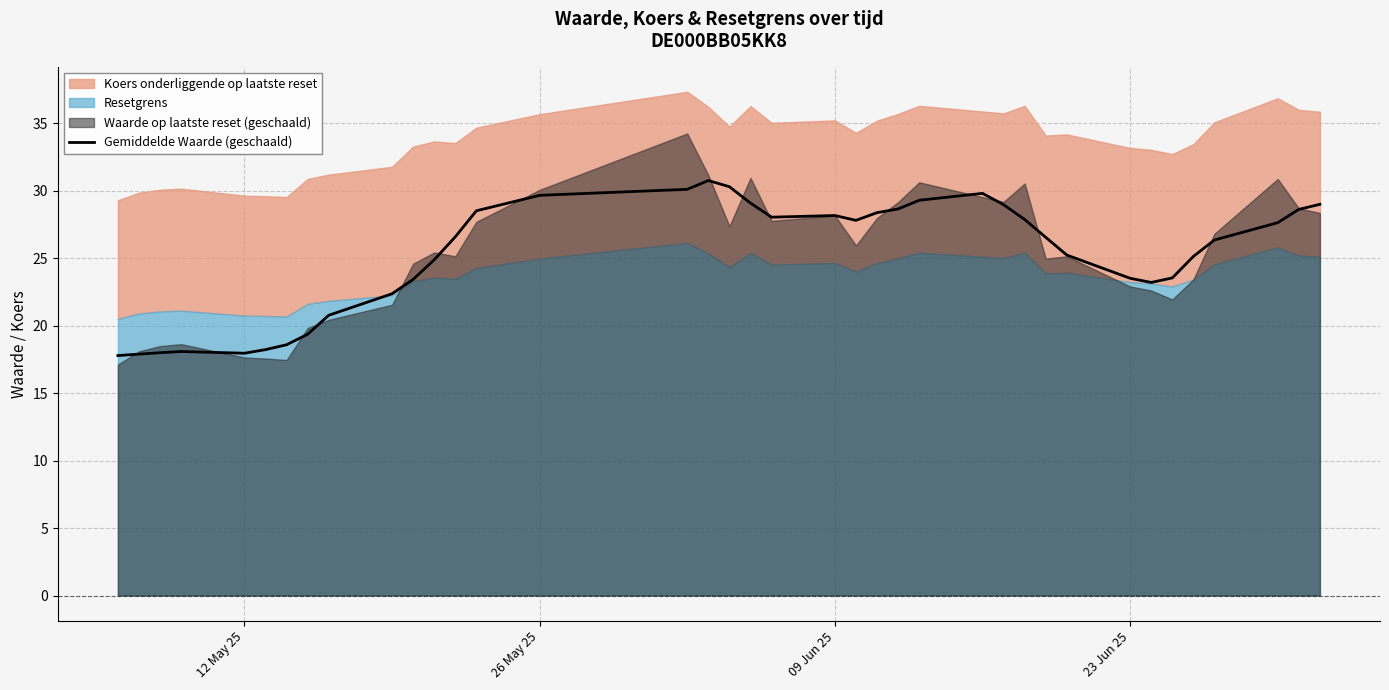

What is the lowest value of the Gemiddelde Waarde (geschaald) series?

17.8